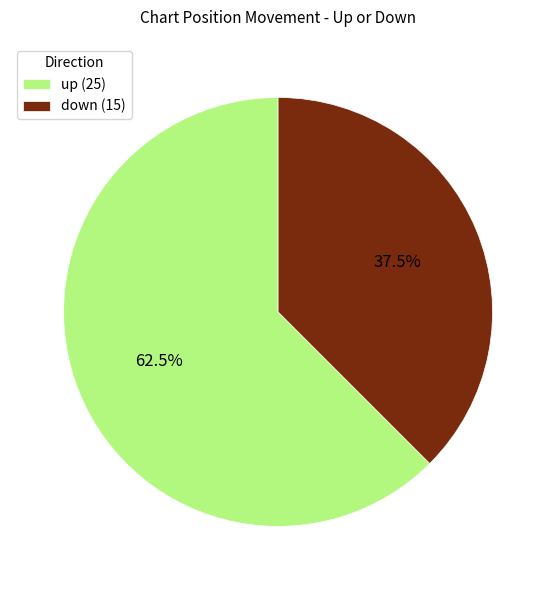

Does down represent more than half of the total?

No